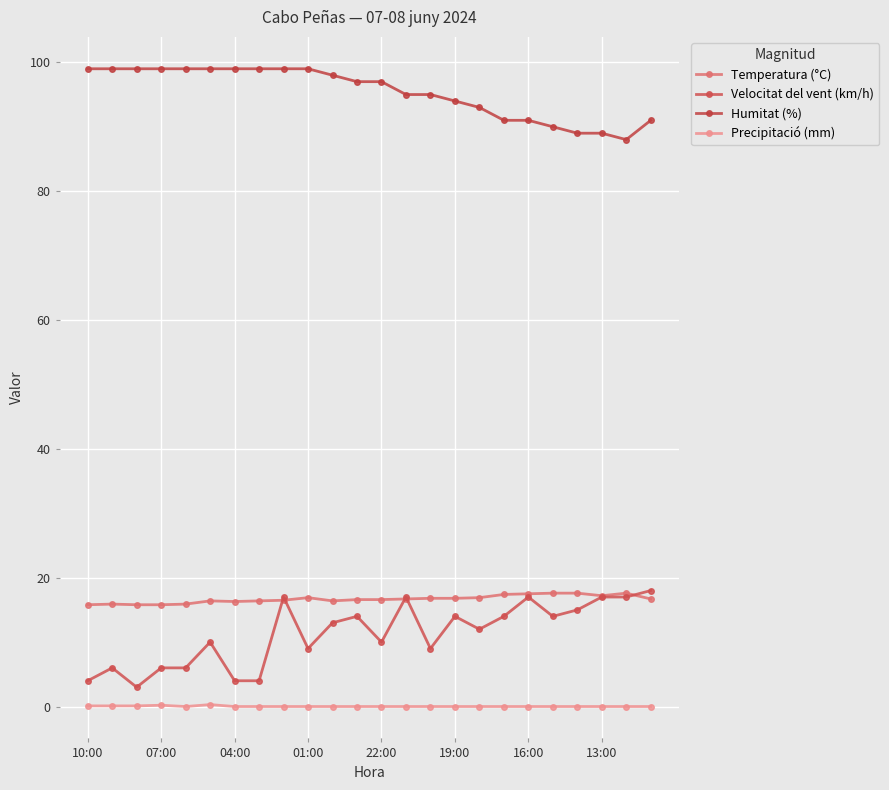

What is the label of the 8th point from the right?

16